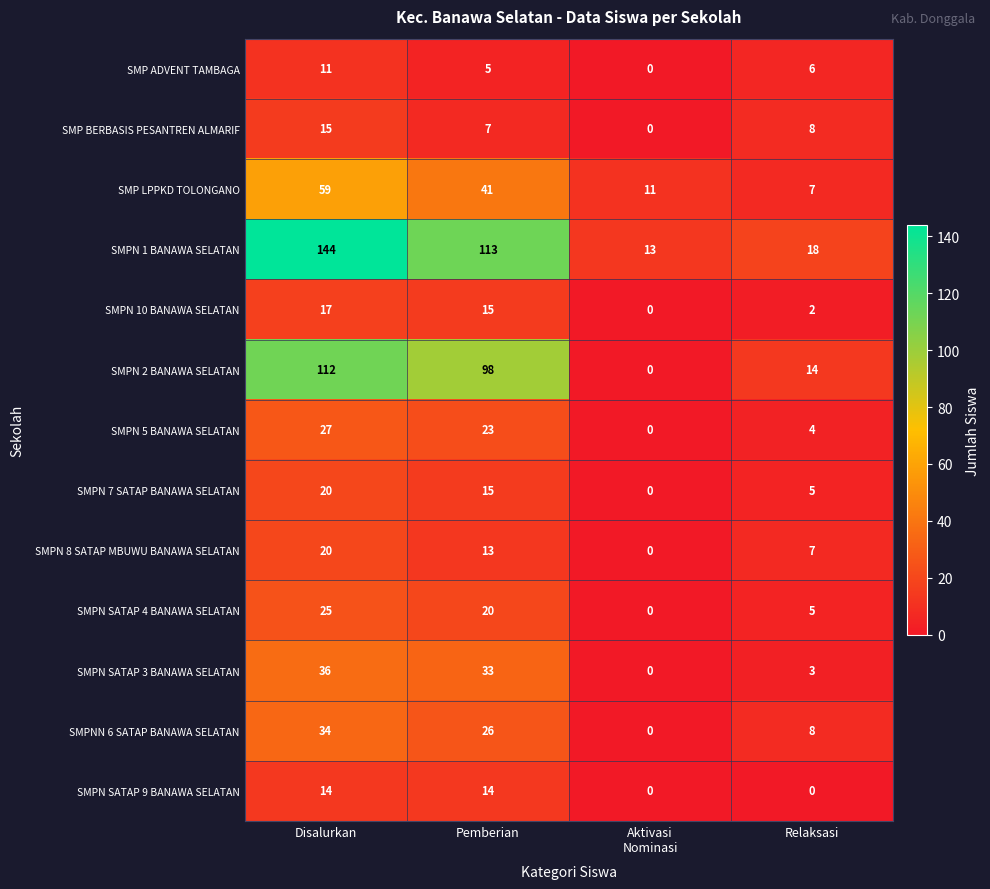

At how many categories does at least one series exceed 14?

3